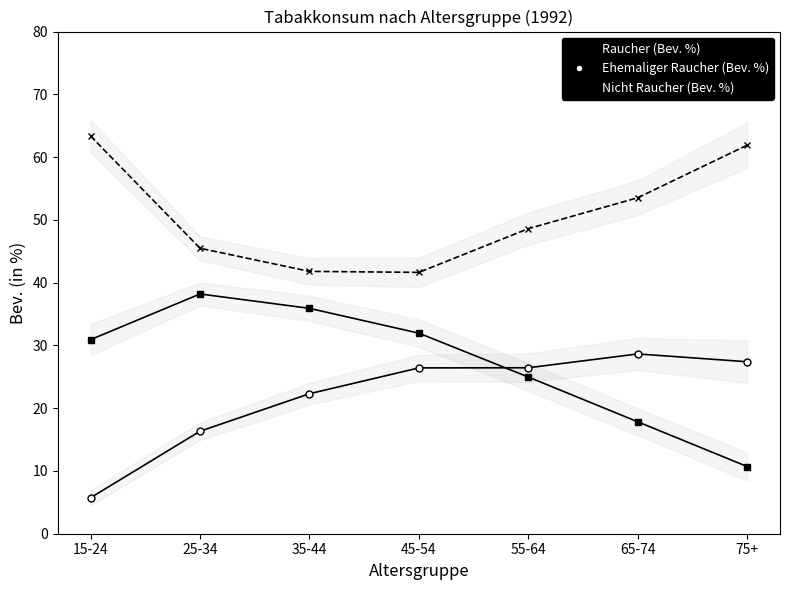

At which label does Nicht Raucher (Bev. %) reach its minimum?

45-54